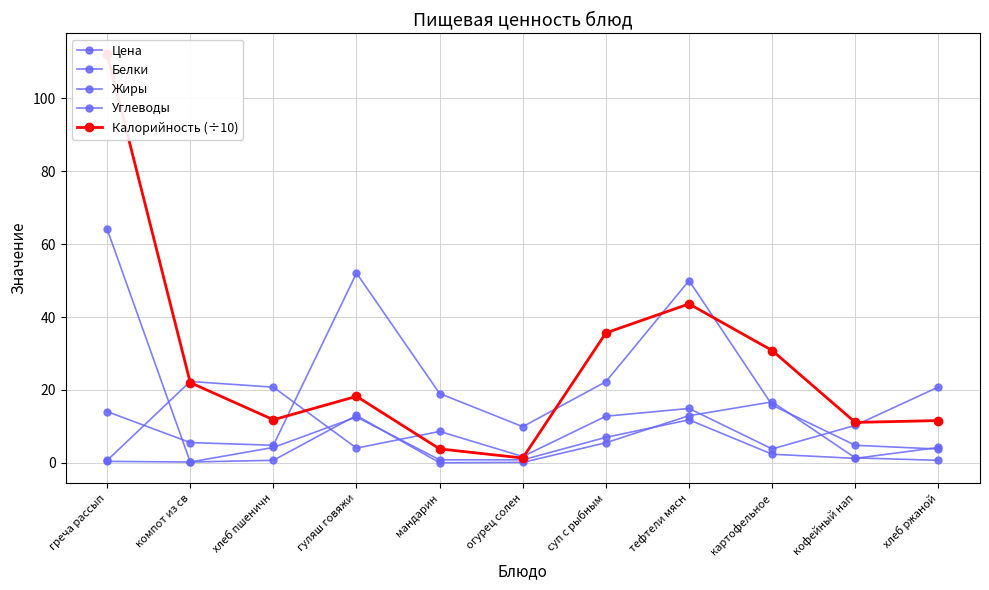

Where does the Калорийность (÷10) series first go above 18?

греча рассып